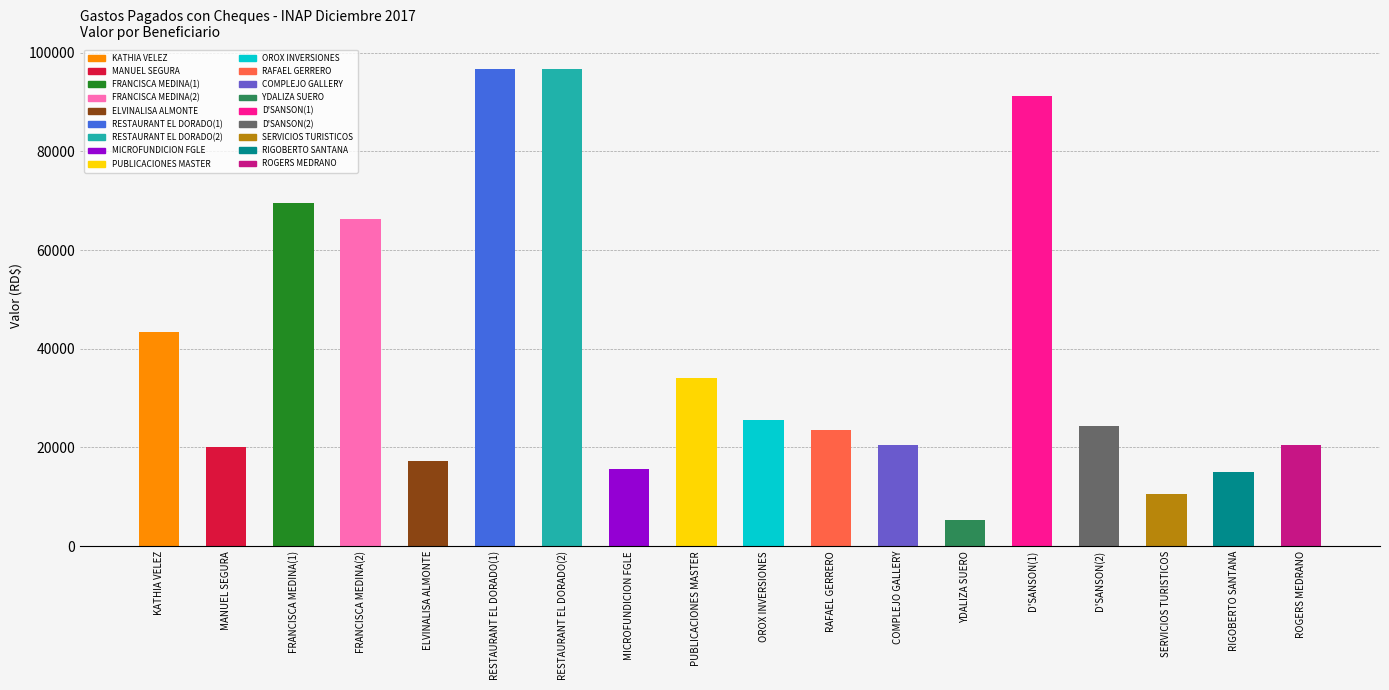

What is the difference between the second highest and second lowest values?

86044.0